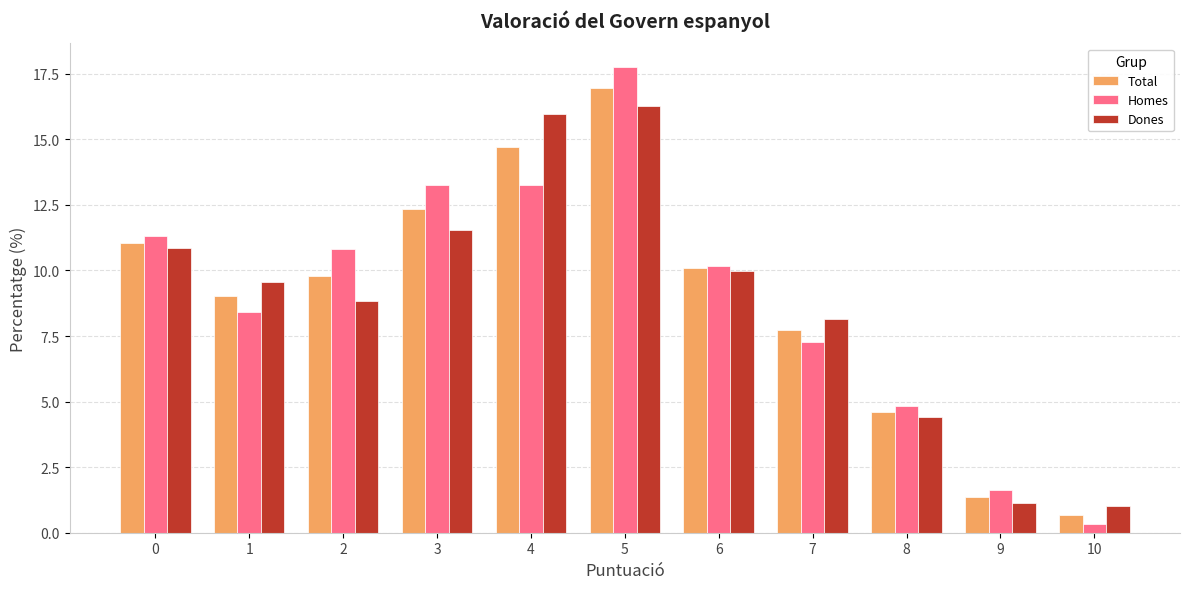

The Homes series shows 8.4 at 1. True or false?

True